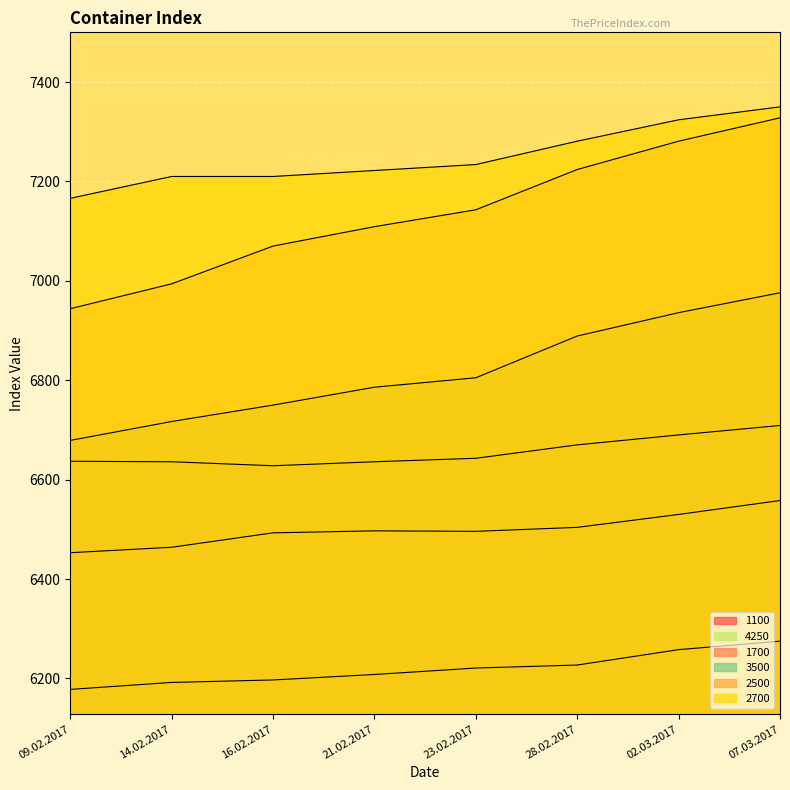

How many distinct data groups are displayed?

6